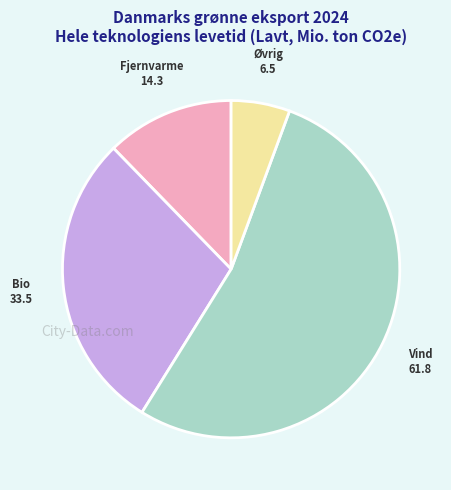

Does any single category account for the majority?

Yes